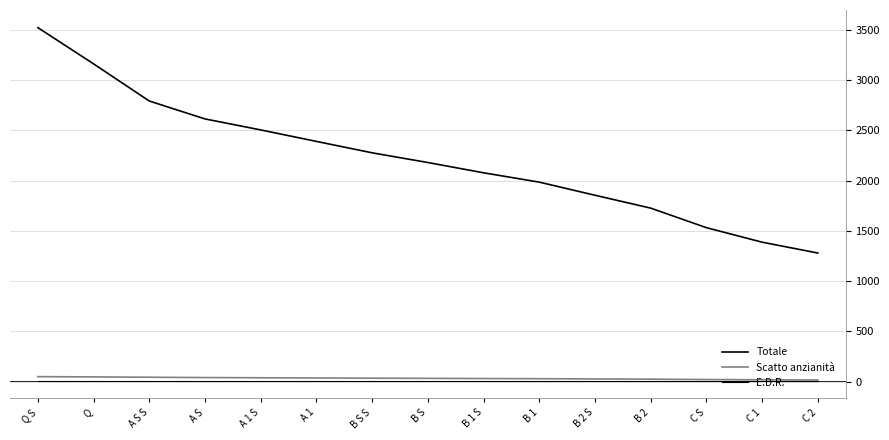

What is the label of the 5th point from the left?

A 1 S